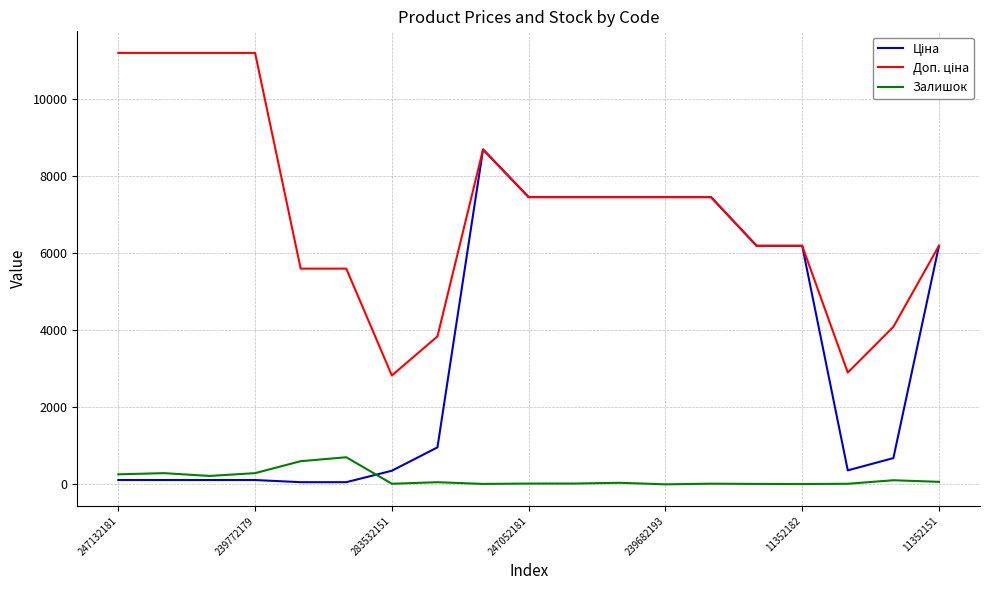

What is the greatest value displayed?

11182.0